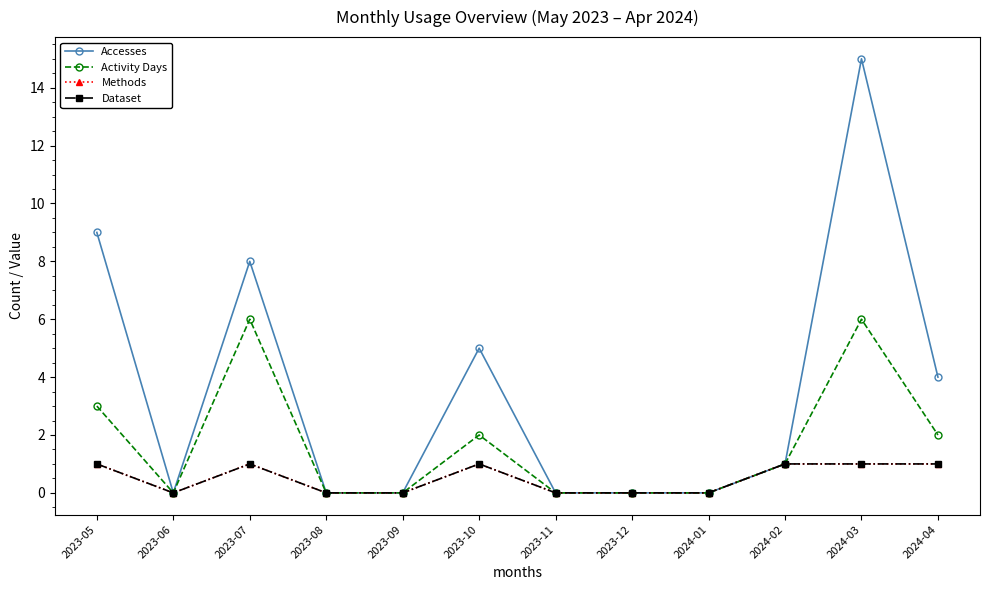

True or false: Activity Days and Accesses cross at least once.

False